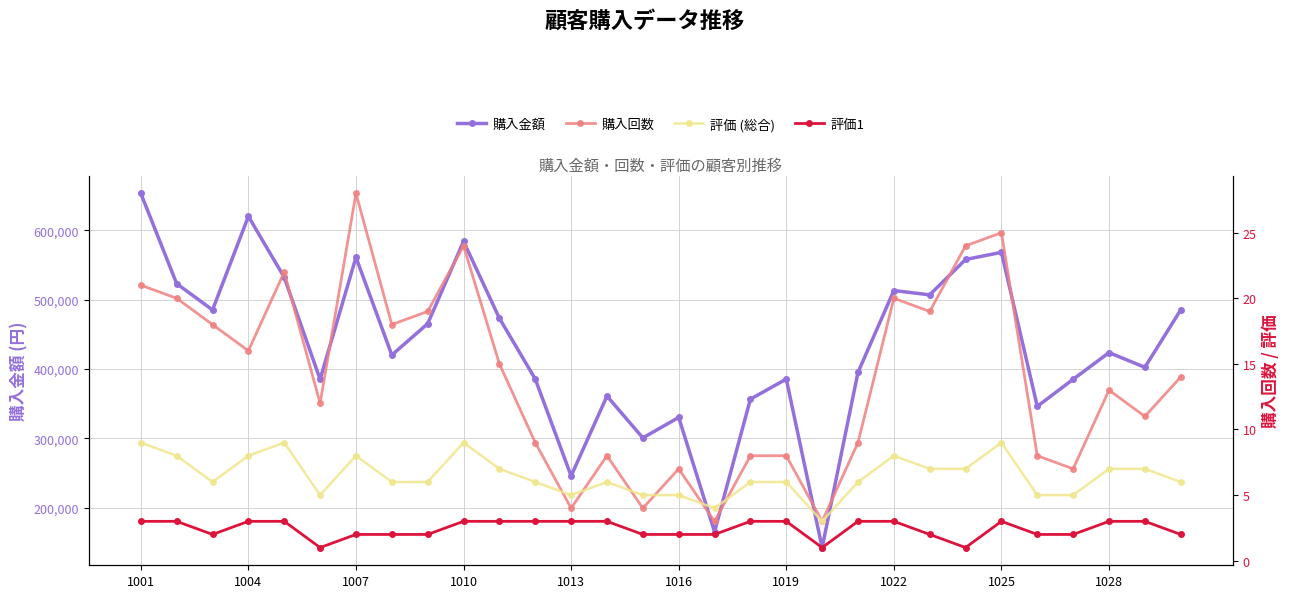

True or false: 評価1 and 購入金額 intersect in this chart.

False